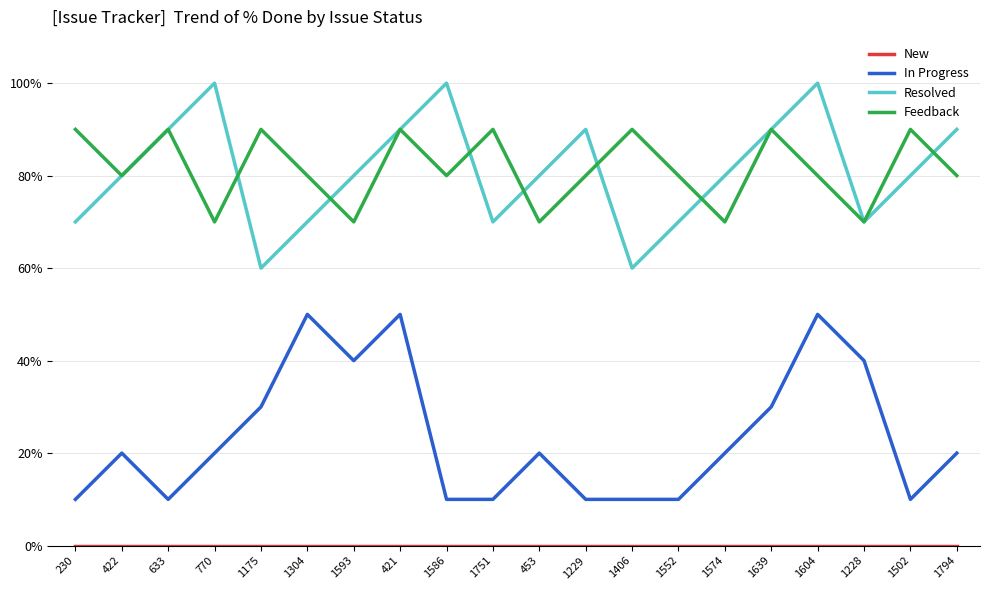

Between 633 and 1751, which series saw the biggest shift?

Resolved